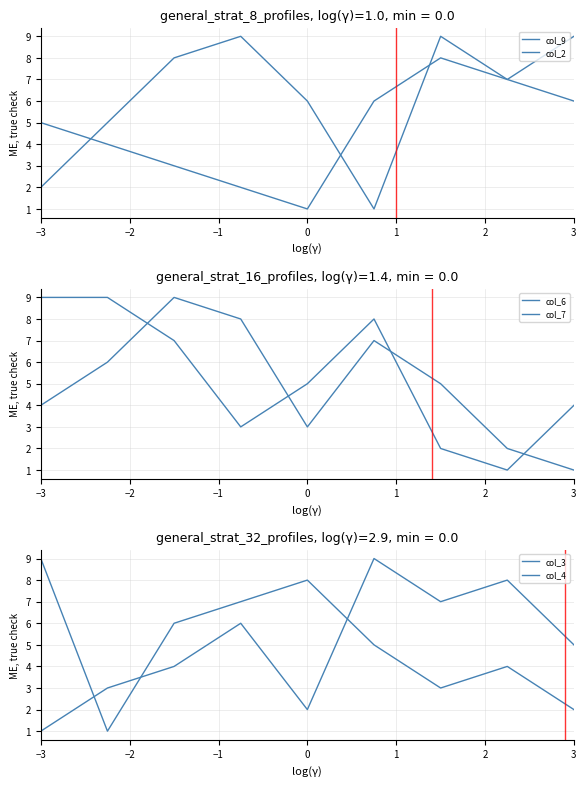

True or false: col_7 and col_3 intersect in this chart.

True